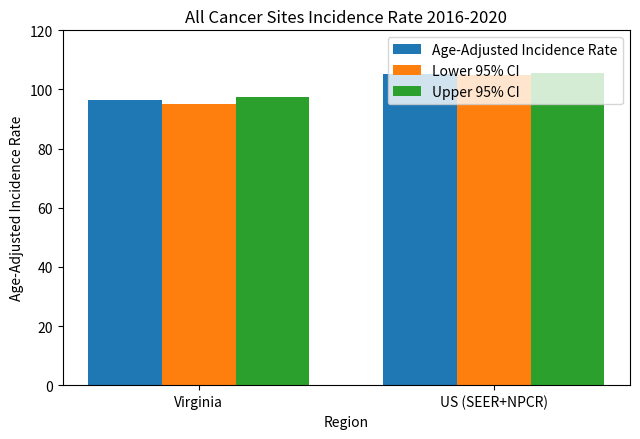

True or false: Upper 95% CI has a value of 187.5 at US (SEER+NPCR).

False